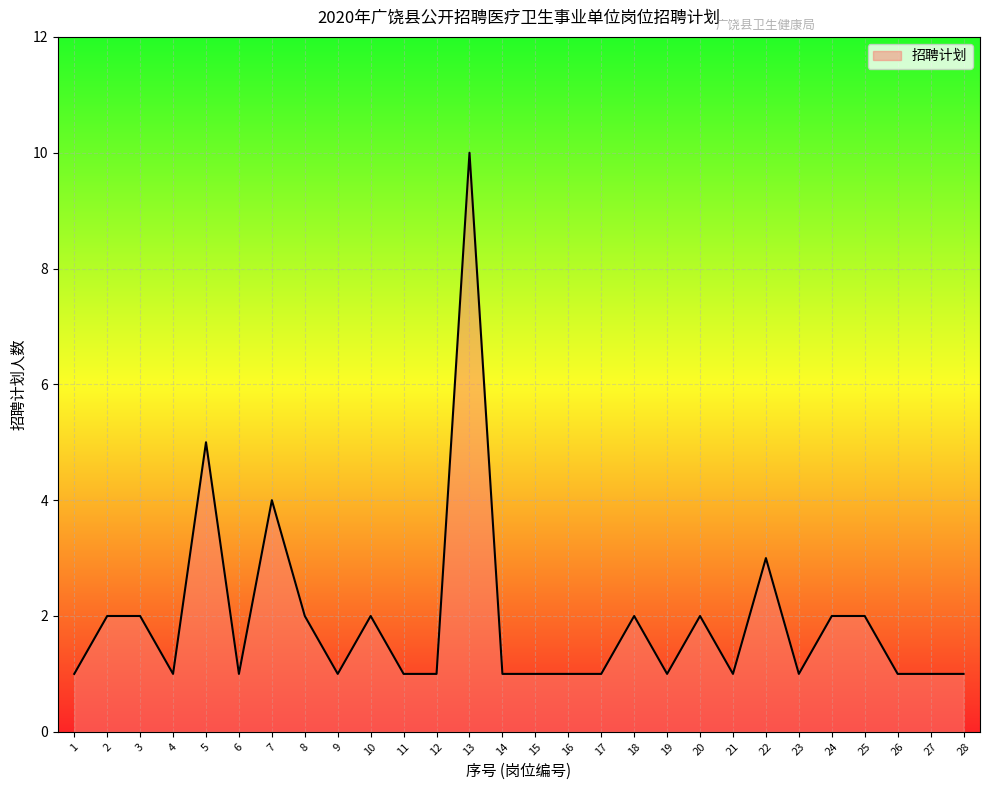

The value at 20 is 2. True or false?

True